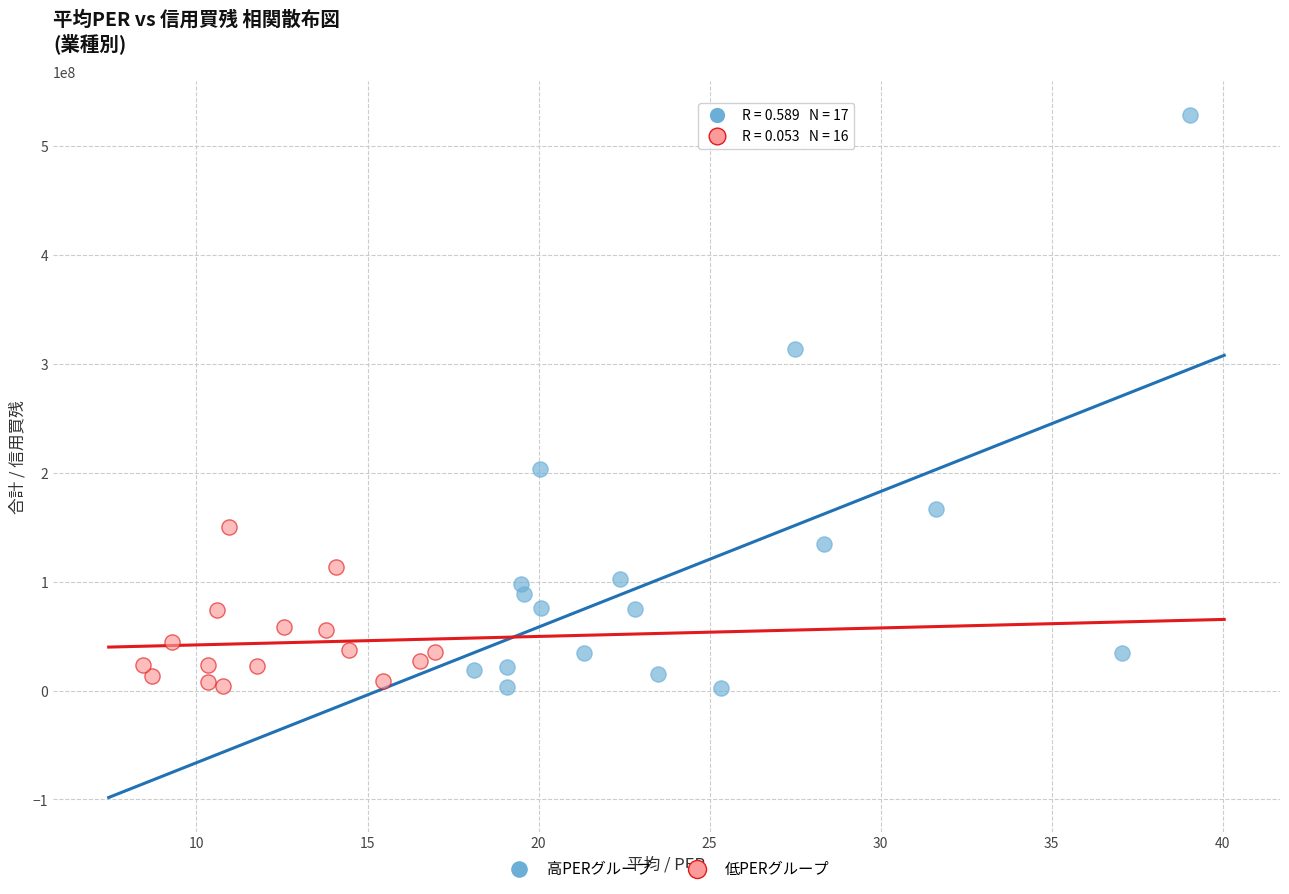

Which series reaches the maximum Y coordinate?

高PERグループ